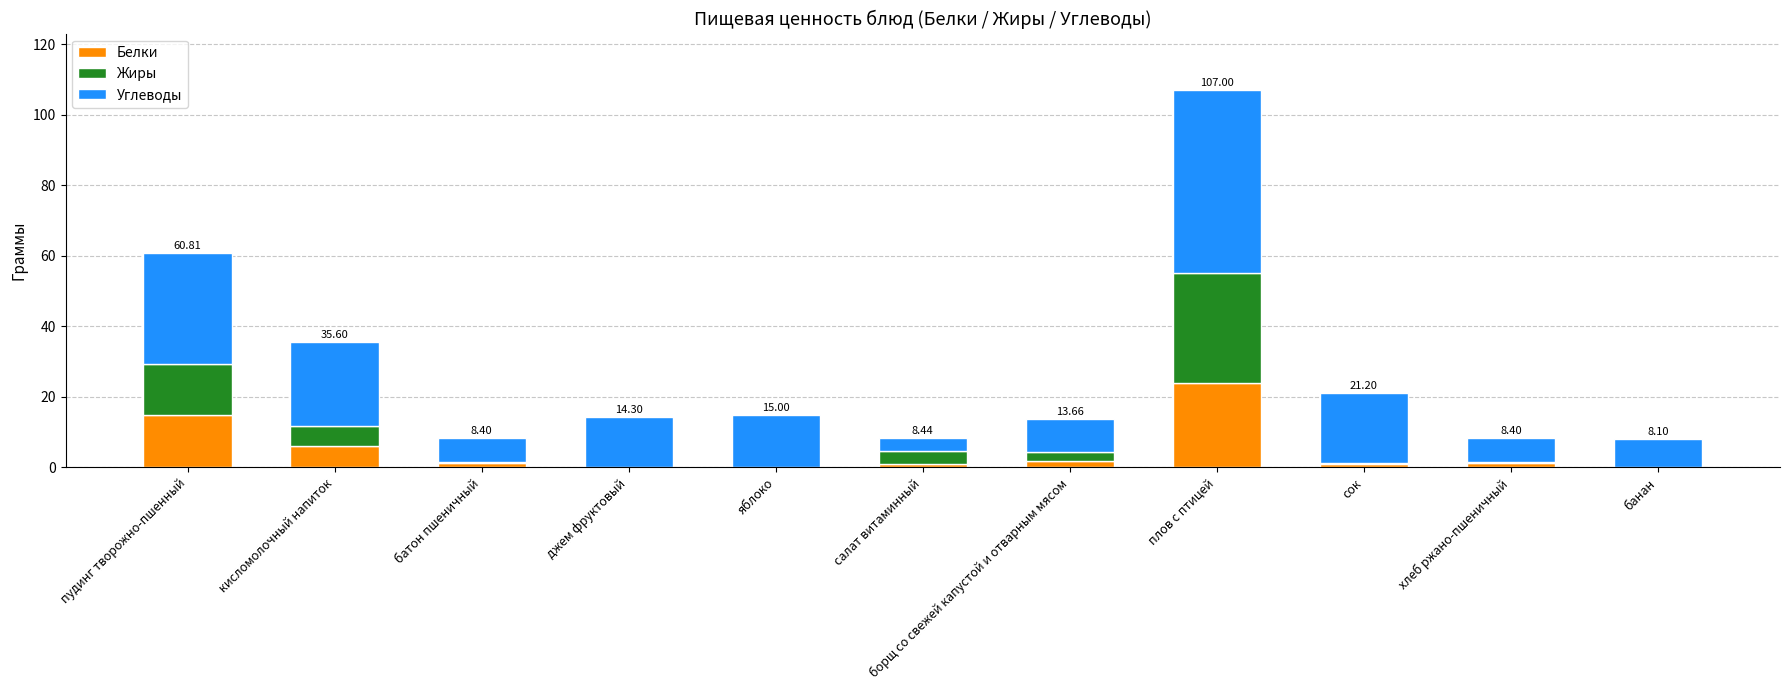

What is the sum of all Белки values?

51.4